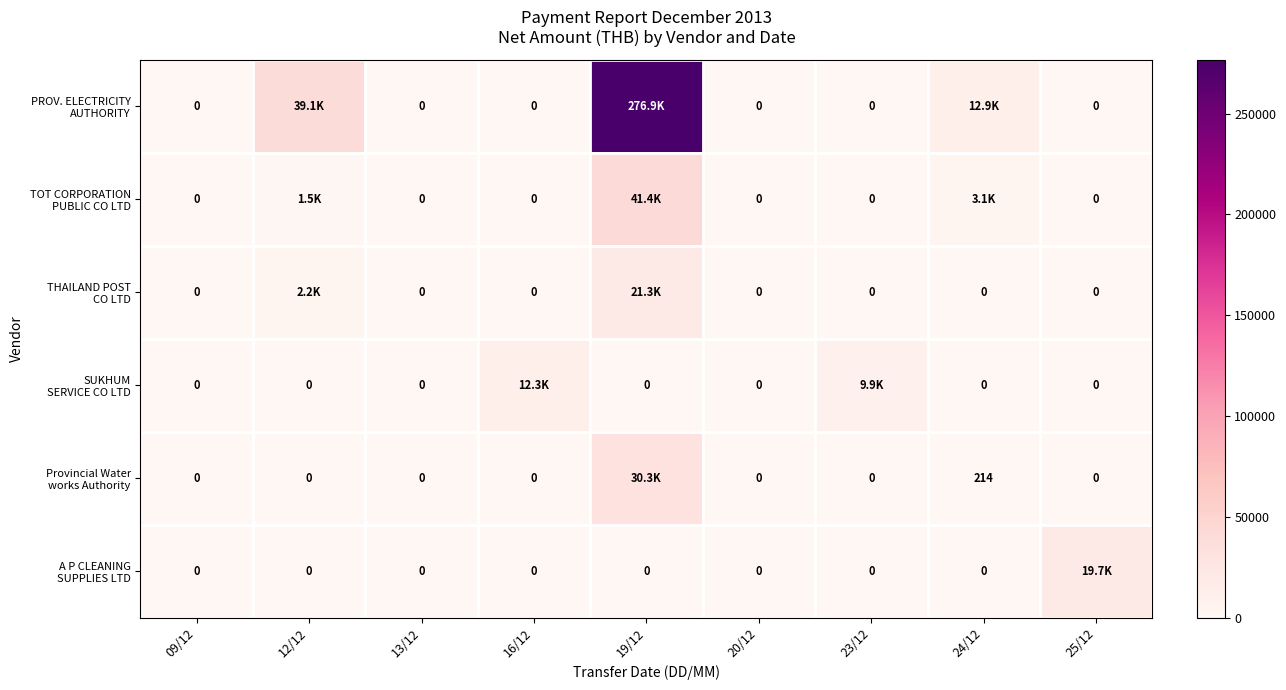

Which has a higher value, 20/12 or 19/12?

19/12